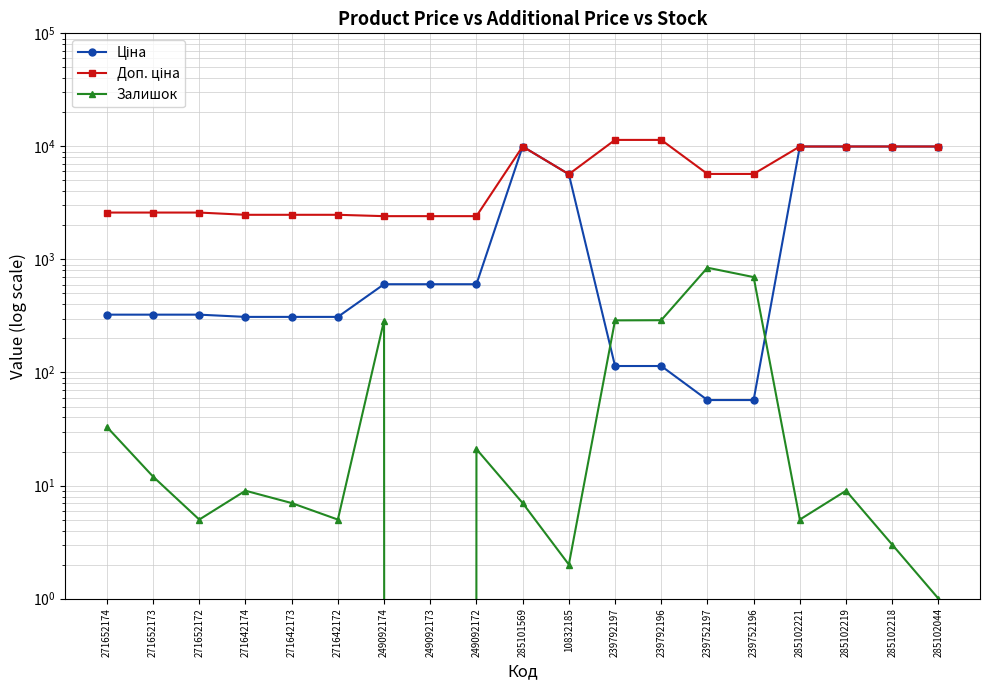

The value of Доп. ціна at 285102044 is 5709.9. True or false?

False